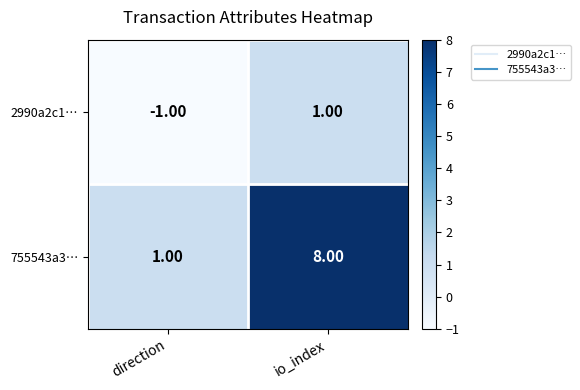

Which series has the largest range (max minus min)?

755543a3…